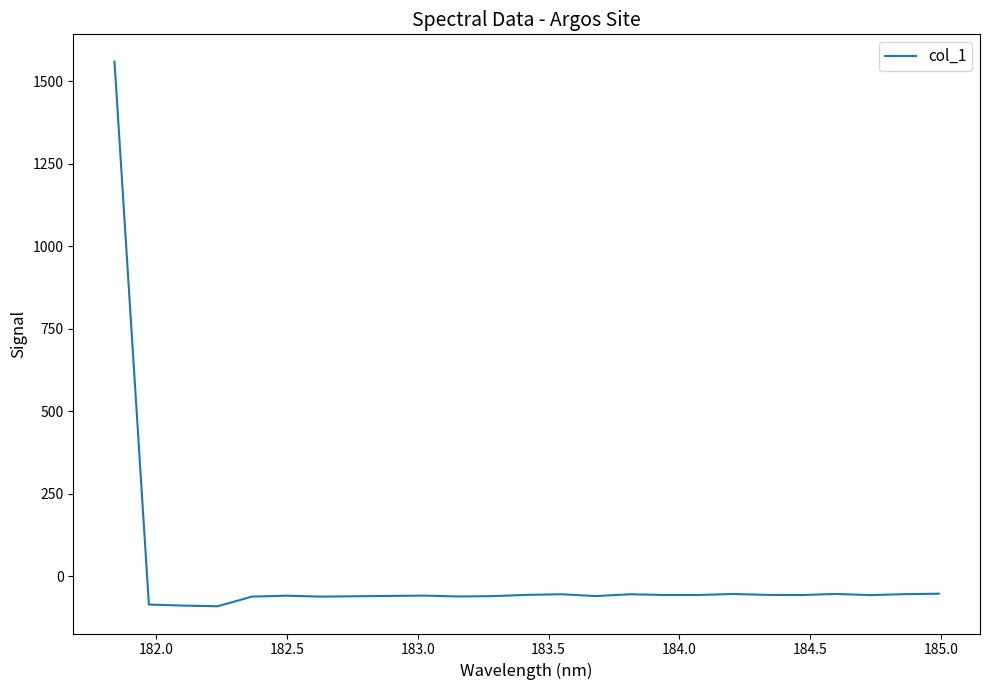

What is the maximum value shown in the chart?

1560.2